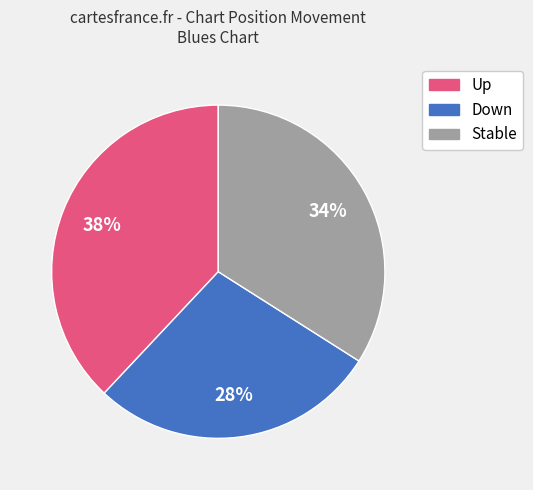

Is there a majority slice in this chart?

No